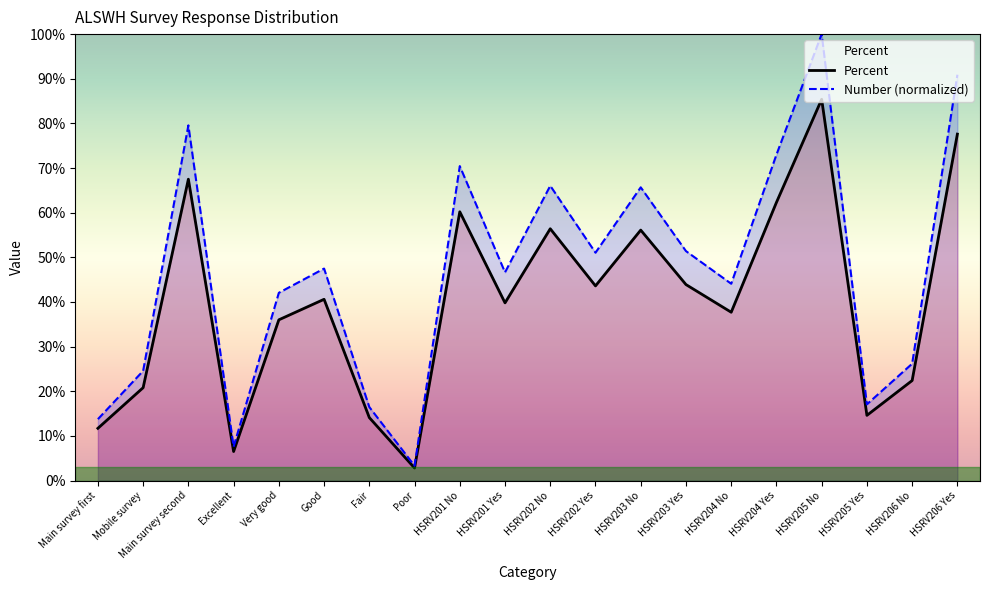

At which category is the sum across all series the highest?

HSRV205 No